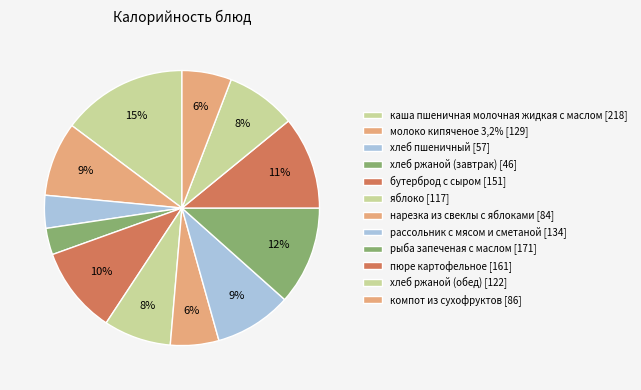

To the nearest percent, what is the difference between the largest and smallest slice percentages?

12%